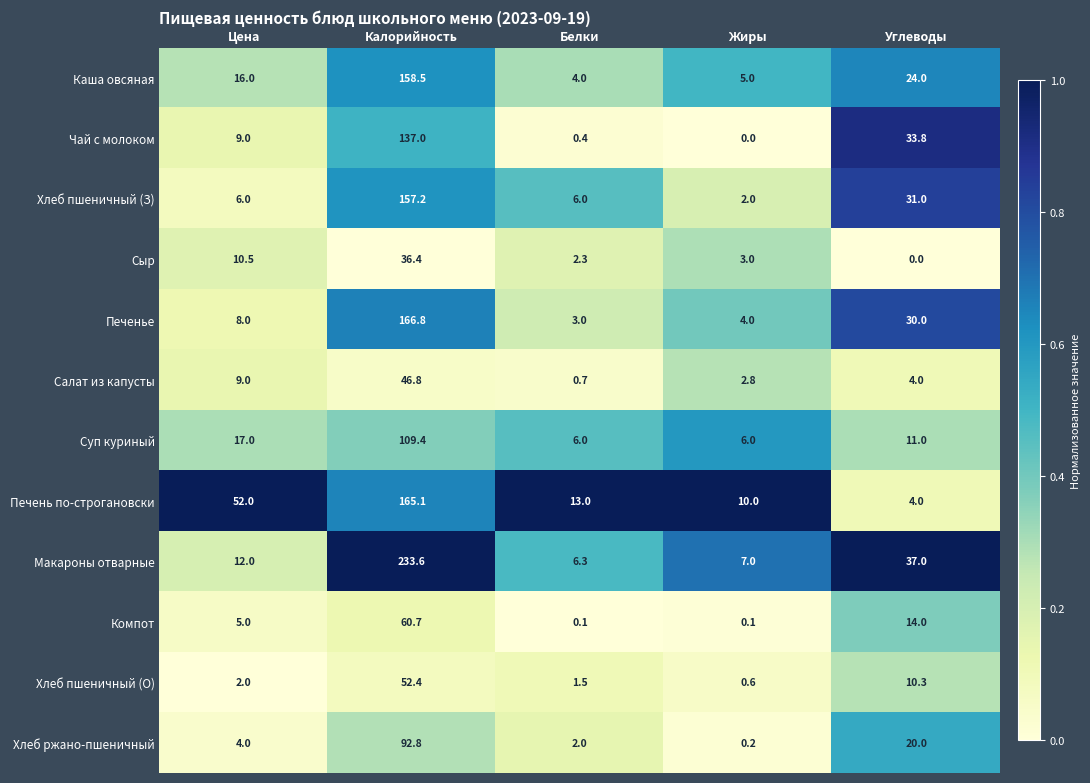

Between Калорийность and Белки, which series saw the biggest shift?

Макароны отварные